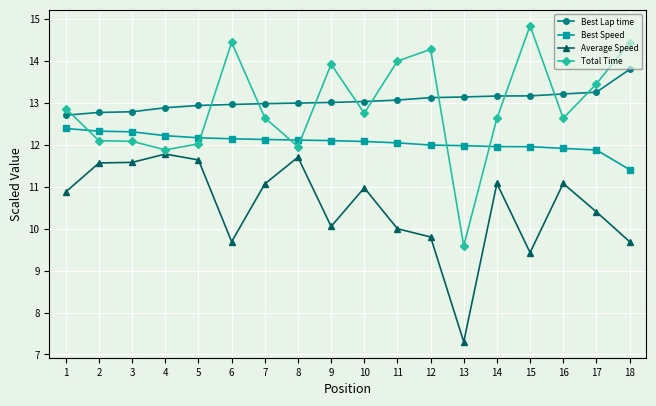

True or false: Average Speed has a value of 11.7 at 8.

True